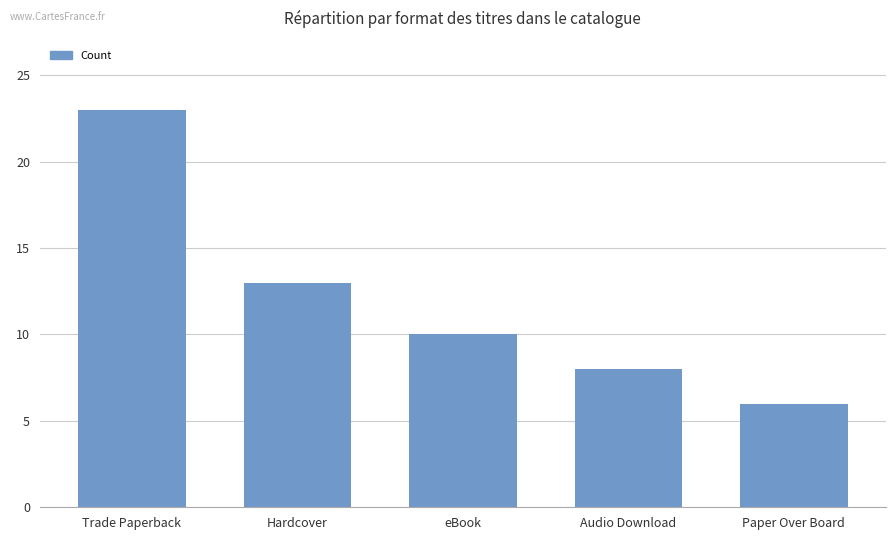

Rank the categories by value from lowest to highest.

Paper Over Board, Audio Download, eBook, Hardcover, Trade Paperback